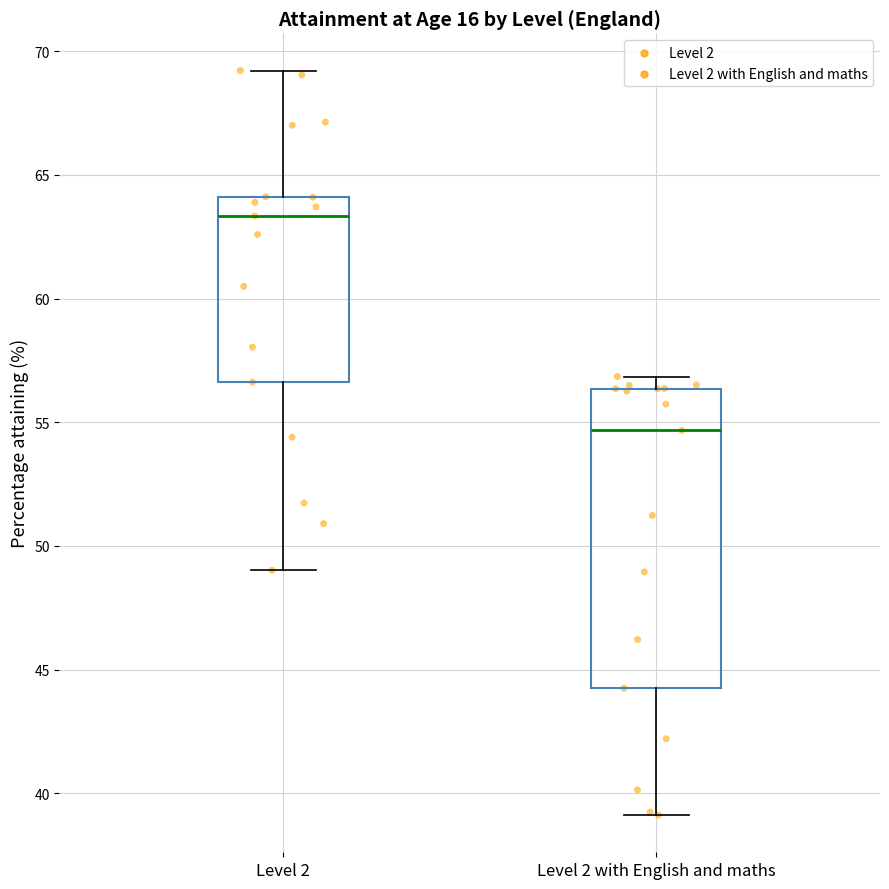

Where is the upper edge of the box for Level 2 with English and maths on the y-axis? The values are not printed on the chart, so give them approximately, as read against the axis.

56.5